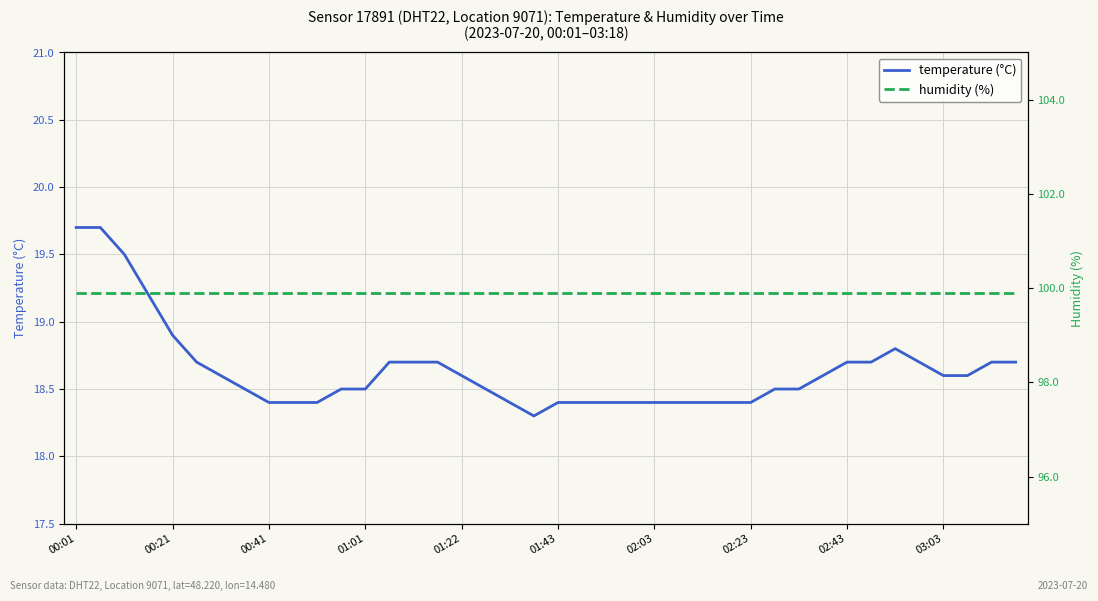

True or false: temperature (°C) and humidity (%) intersect in this chart.

False